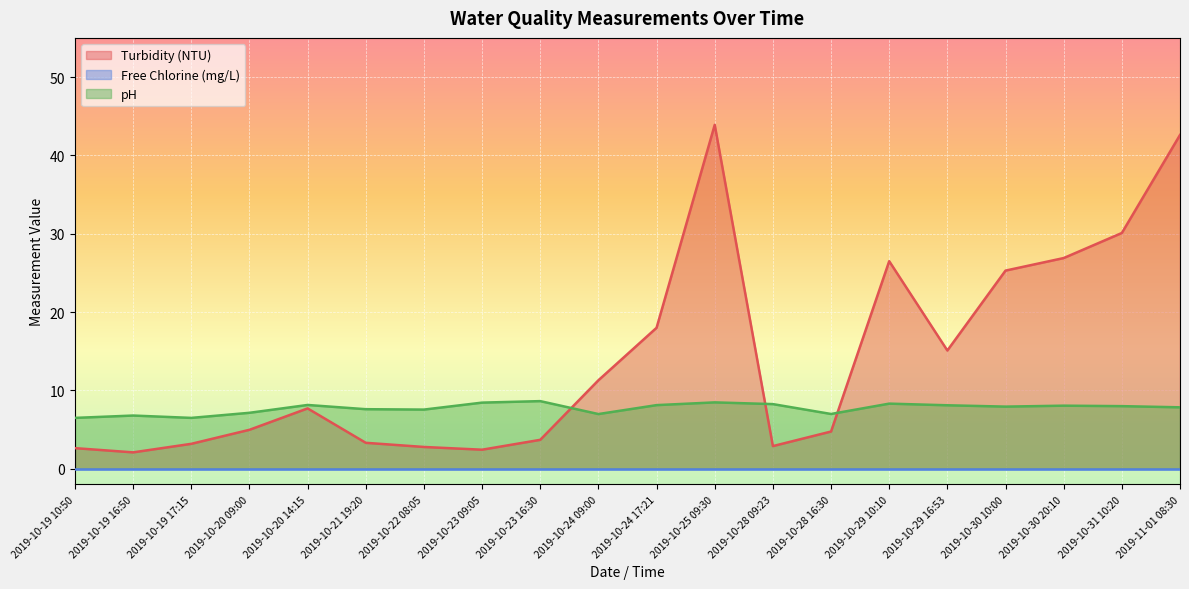

What is the difference between the maximum and second lowest values in the pH series?

2.1